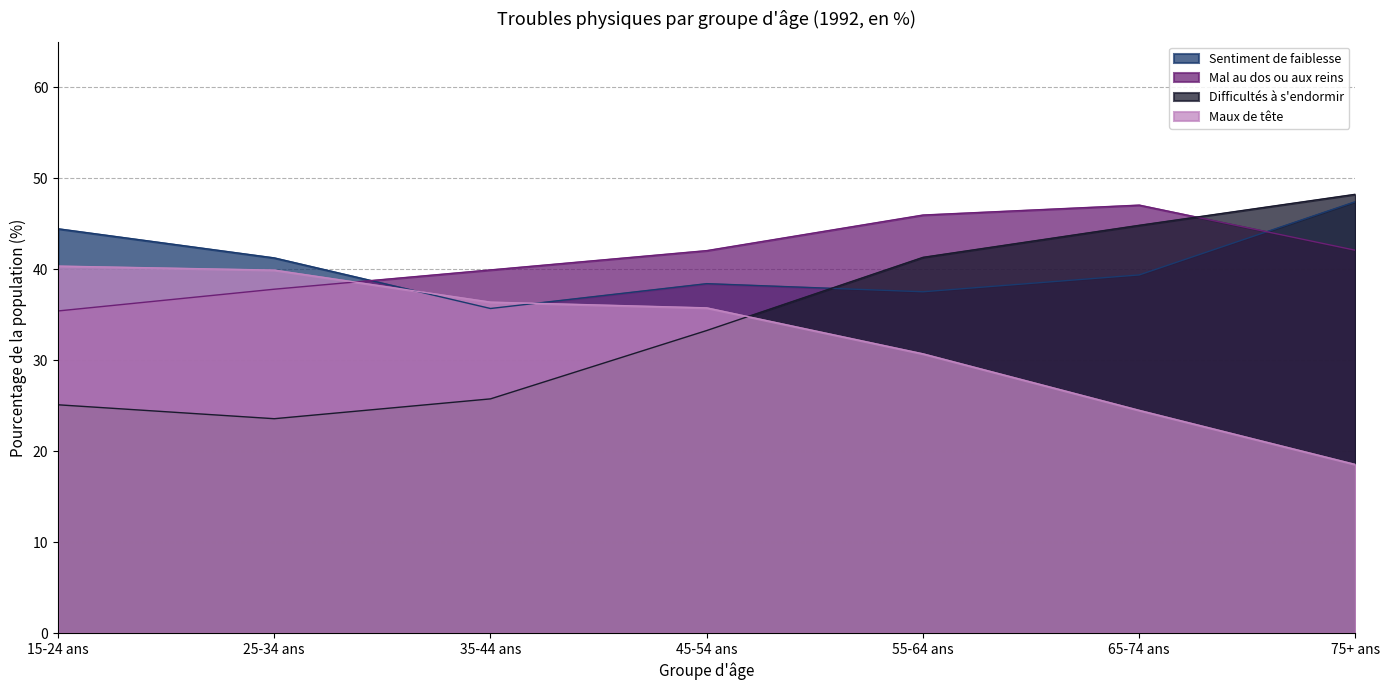

What is the difference between the second highest and second lowest values in the Difficultés à s'endormir series?

19.7